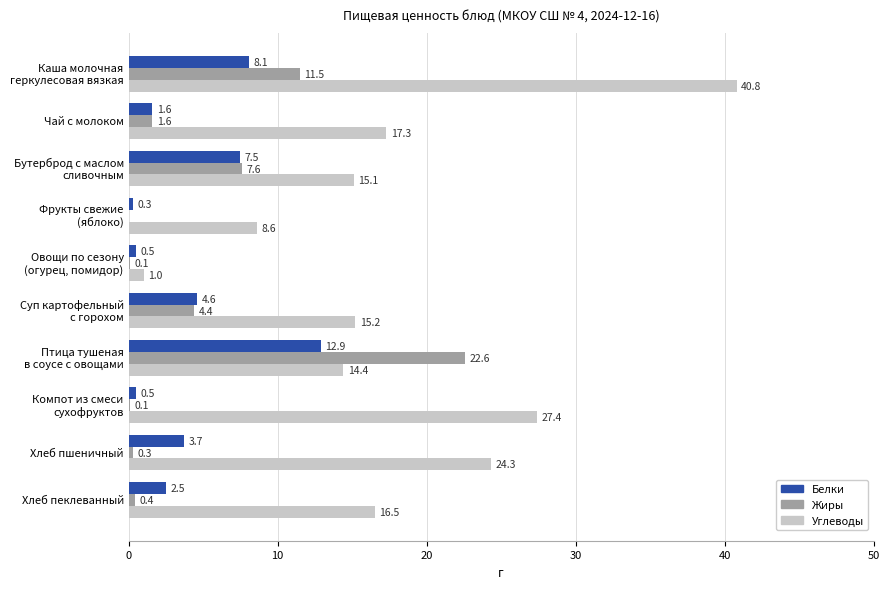

What is the total value across all series at Хлеб пеклеванный?

19.4